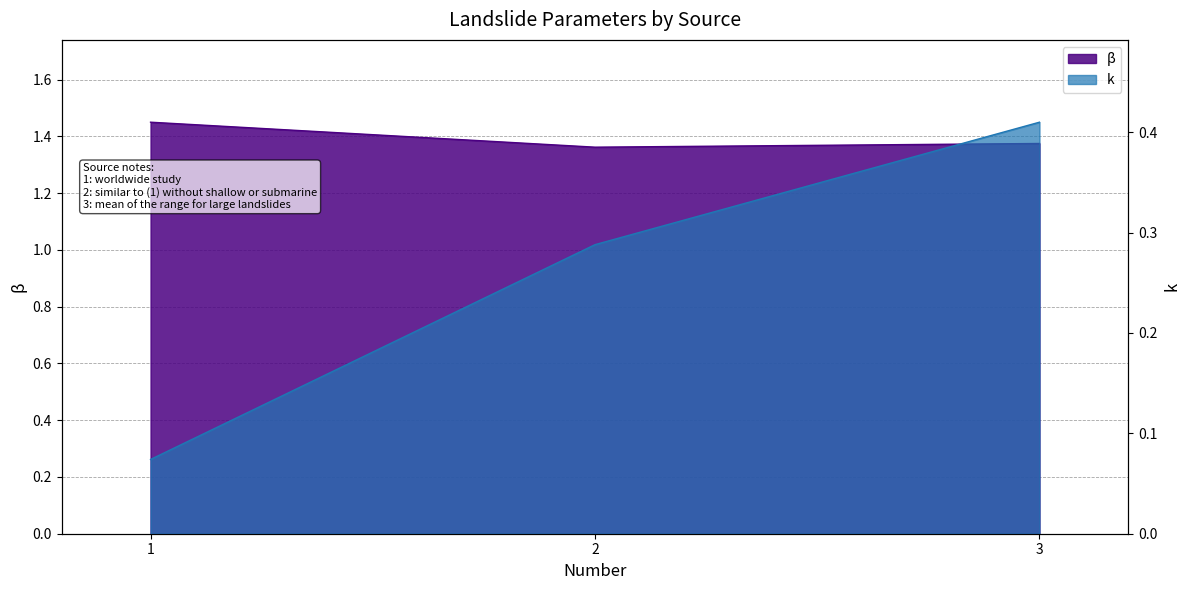

What is the spread (max minus min) of values at 2?

1.1